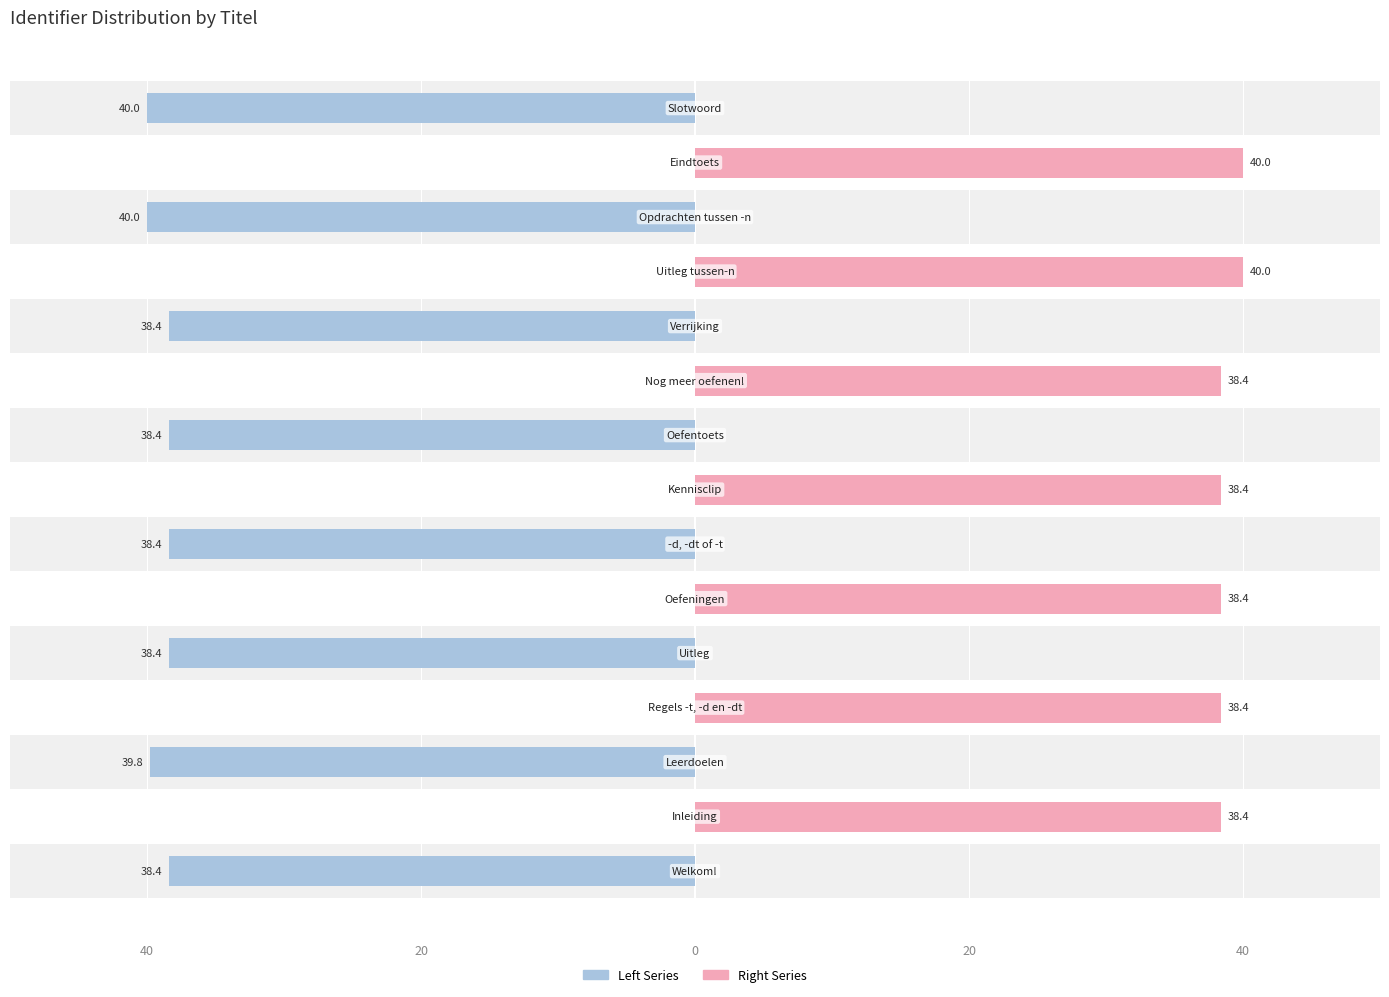

Reading left to right, extract all data points from this chart.

Left Series: -38.4	0.0	-39.8	0.0	-38.4	0.0	-38.4	0.0	-38.4	0.0	-38.4	0.0	-40.0	0.0	-40.0
Right Series: 0.0	38.4	0.0	38.4	0.0	38.4	0.0	38.4	0.0	38.4	0.0	40.0	0.0	40.0	0.0